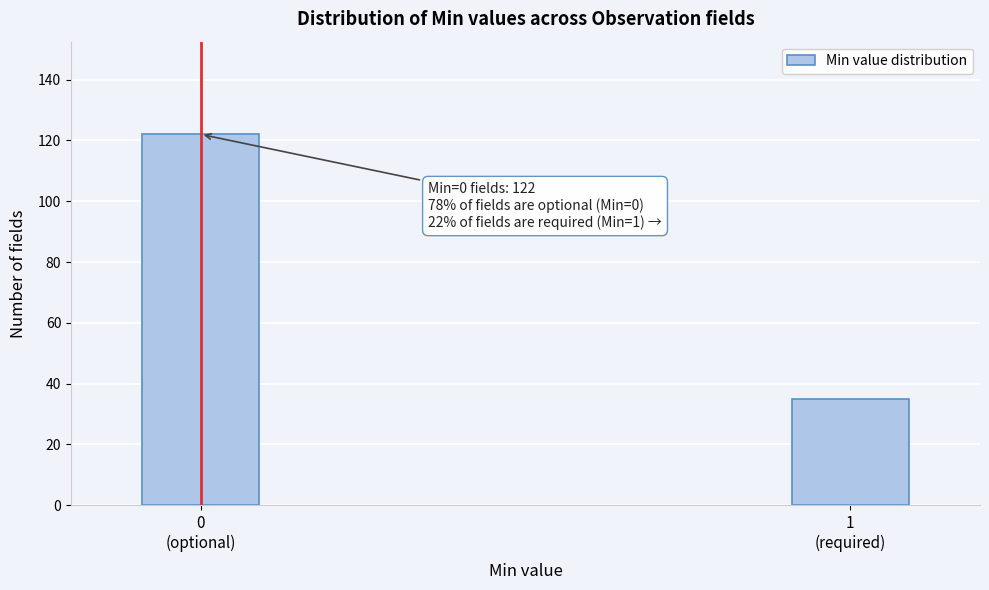

Reading right to left, list all the values displayed in this chart.

35	122